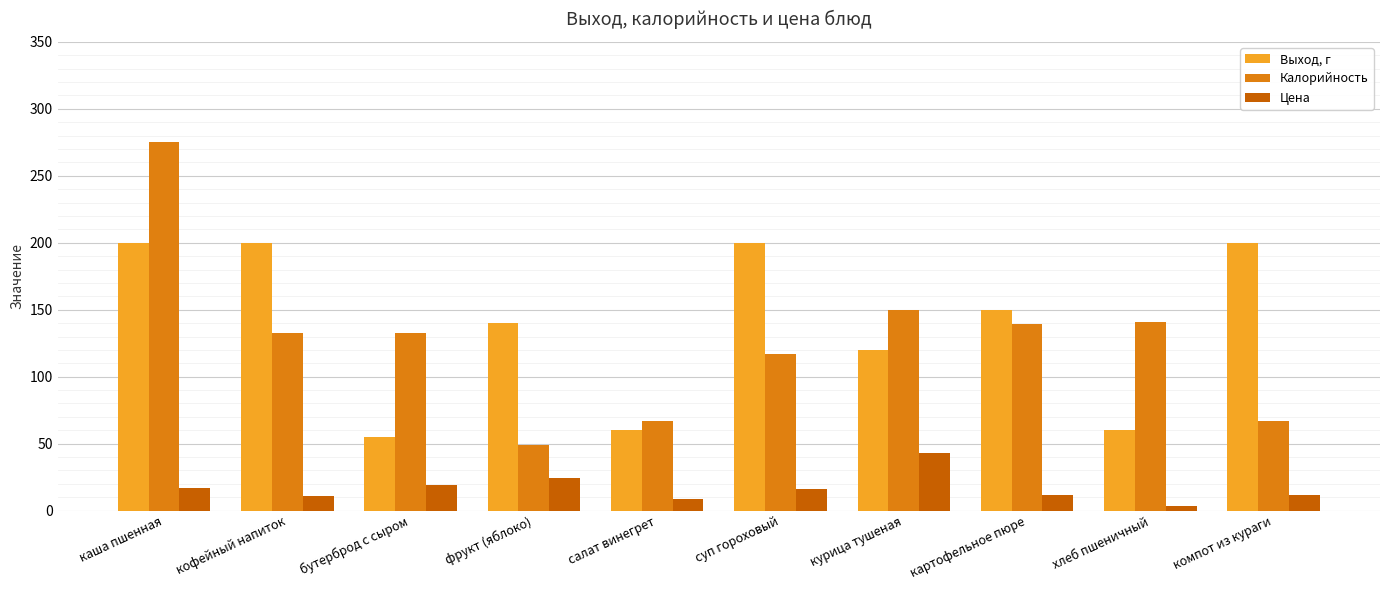

Count the number of data series in this chart.

3